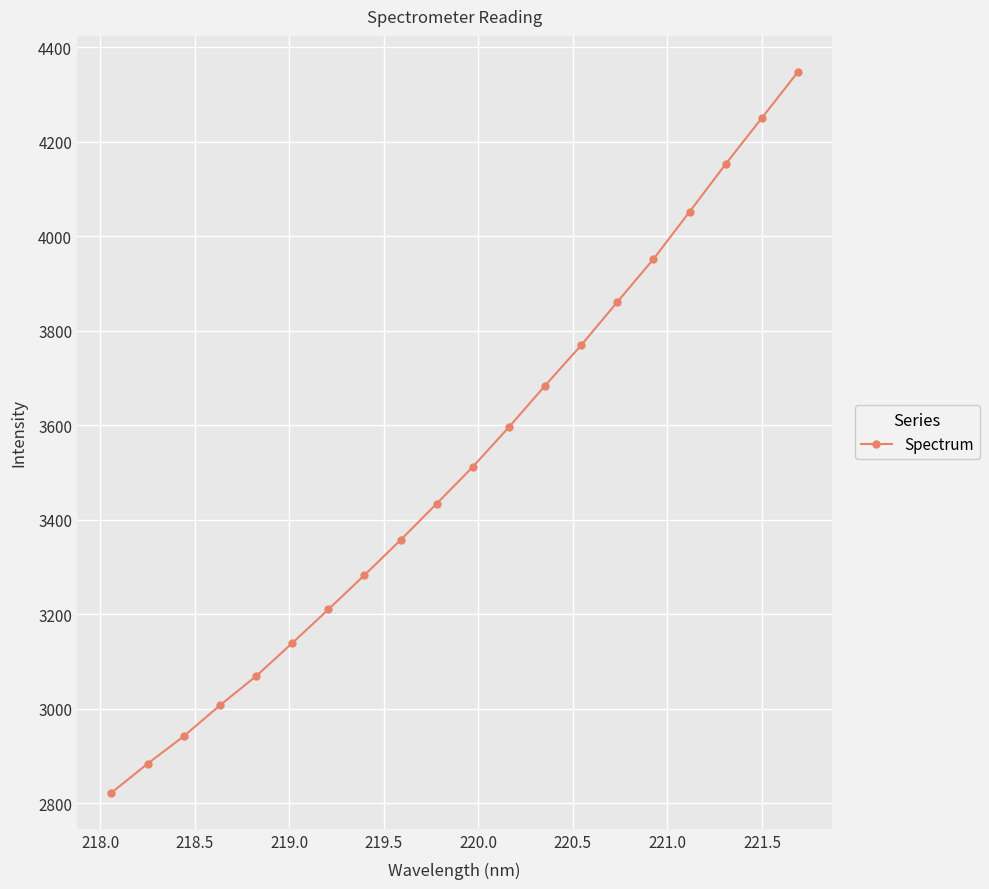

What is the smallest value displayed?

2822.0